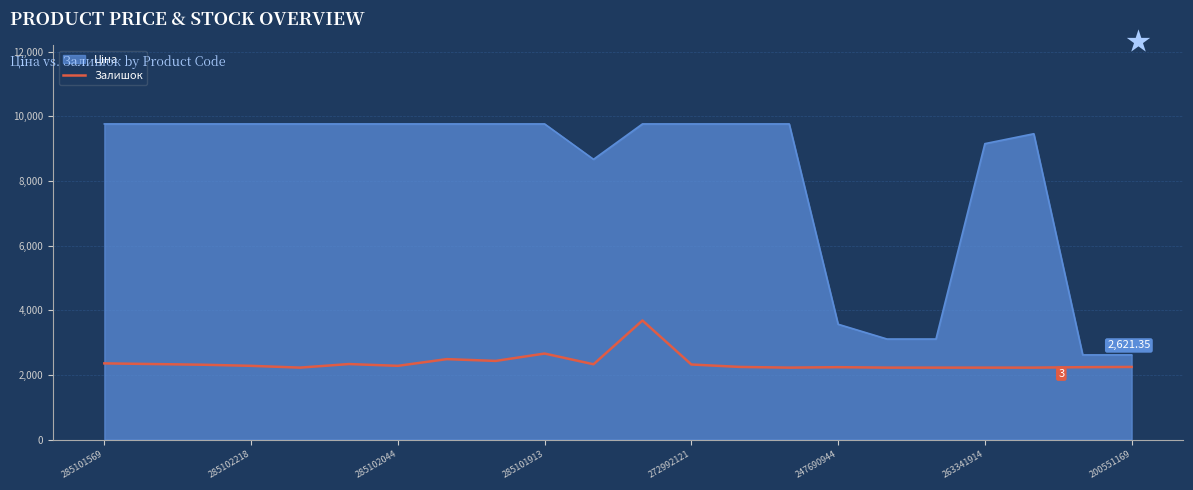

What is the difference between the maximum and minimum values in the Залишок series?

1457.8